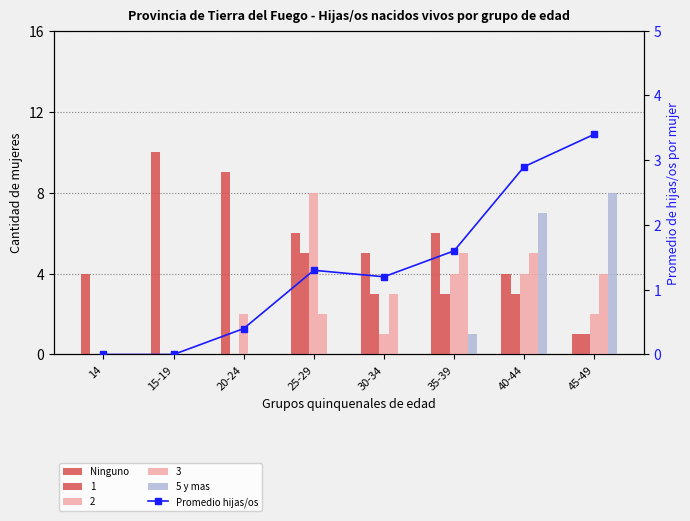

Which series changed the most between 14 and 40-44?

5 y mas